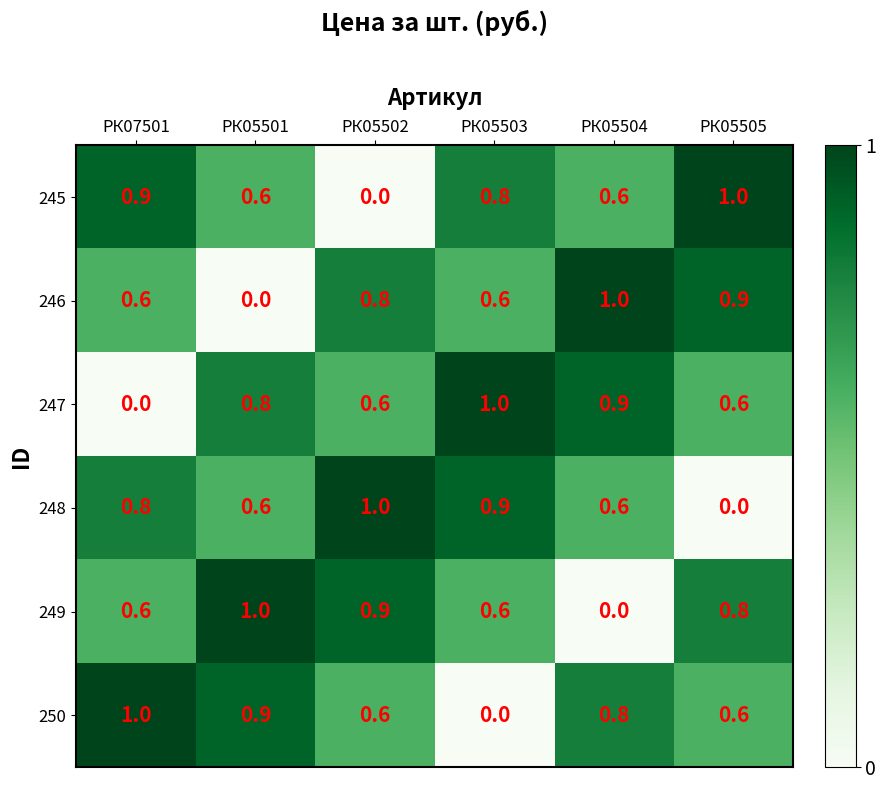

What is the total value across all series at РК05501?

3.9